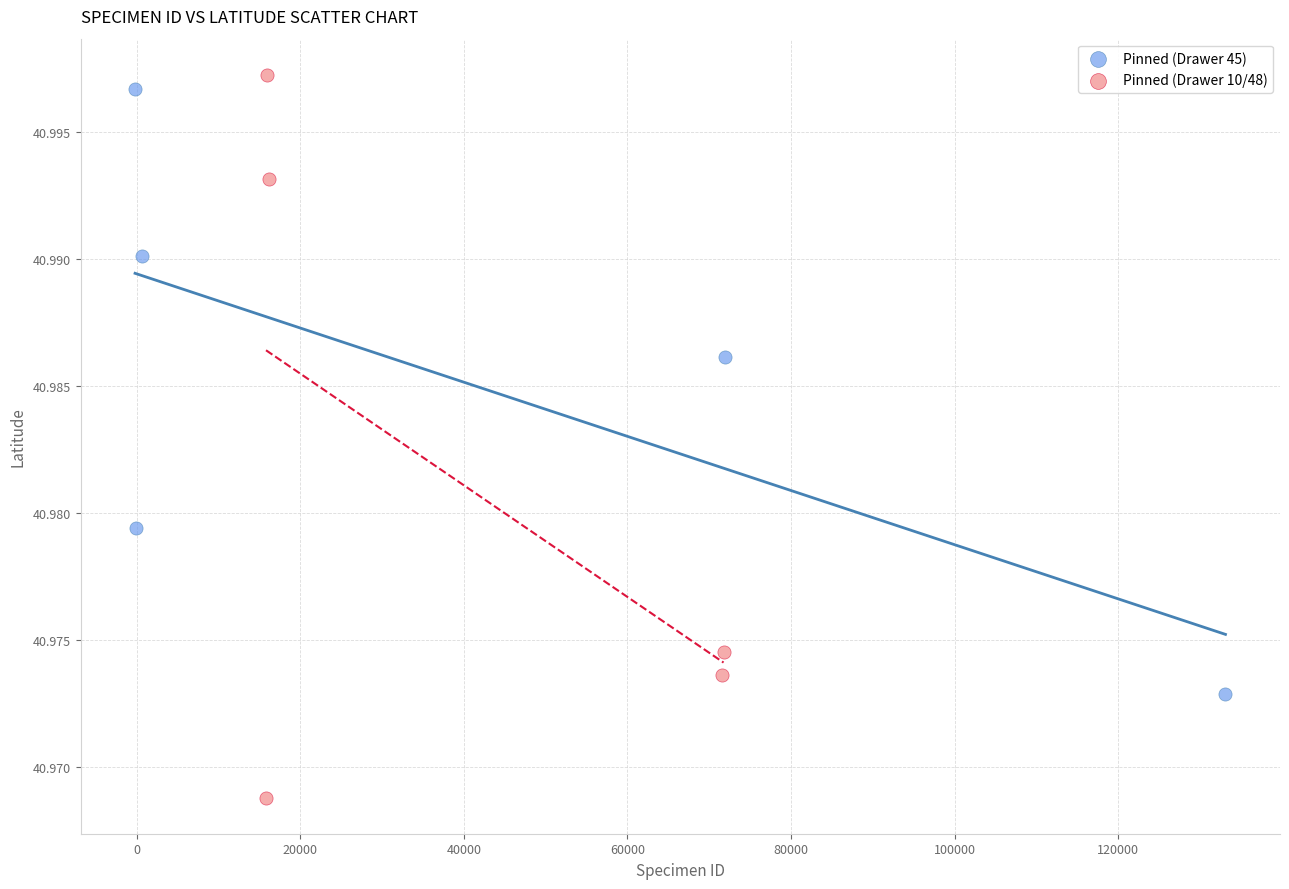

Which series contains the highest Y value?

Pinned (Drawer 10/48)